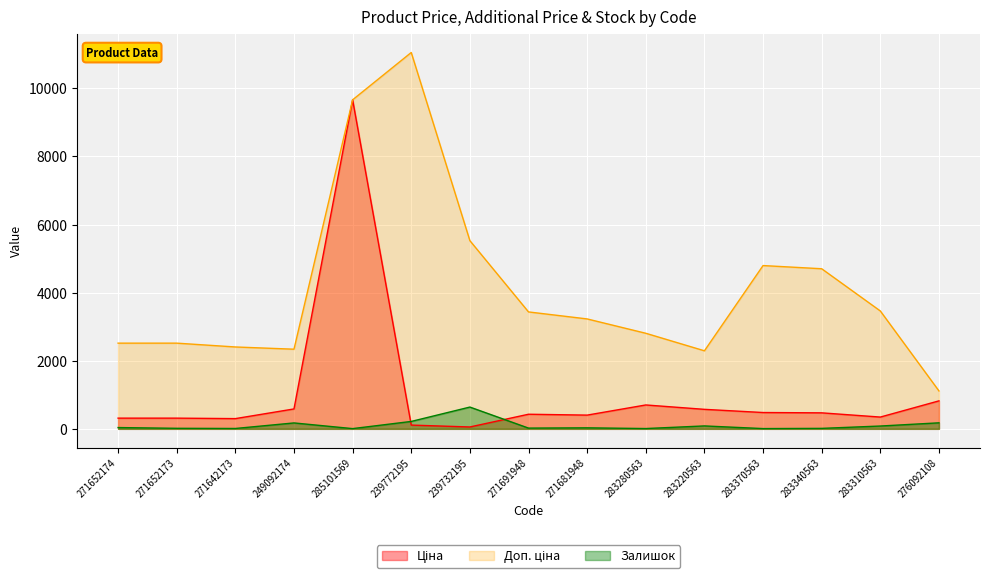

Which category has the highest value across all series?

239772195